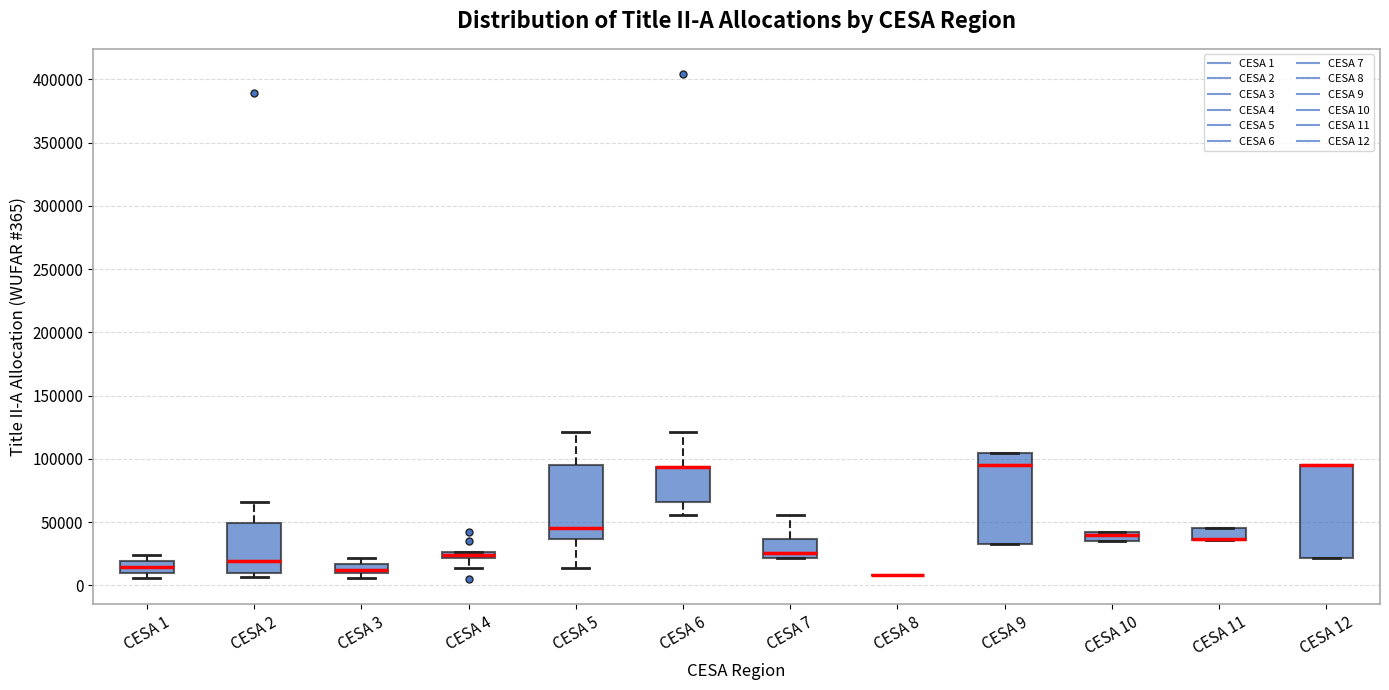

Where is the upper edge of the box for CESA 4 on the y-axis? The values are not printed on the chart, so give them approximately, as read against the axis.

25000